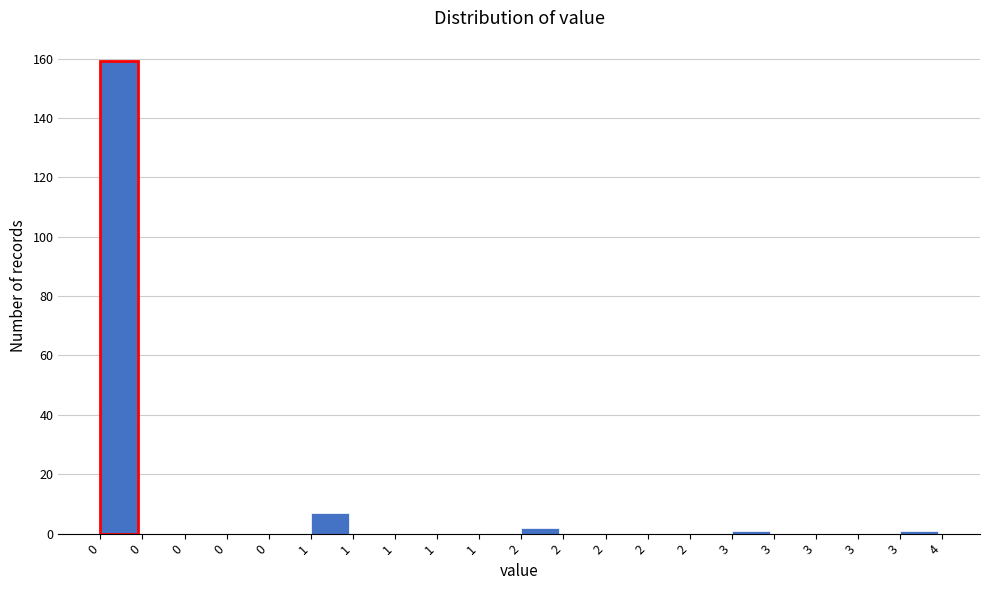

How many distinct data groups are displayed?

1